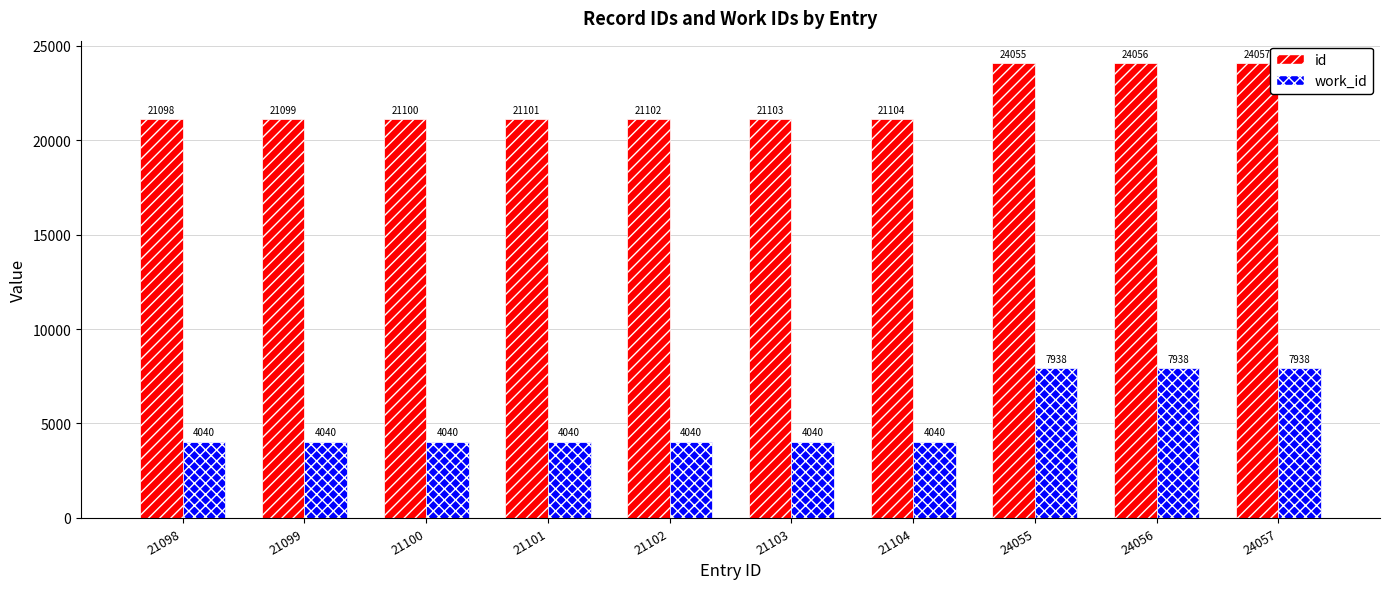

The value of id at 24055 is 24055. True or false?

True